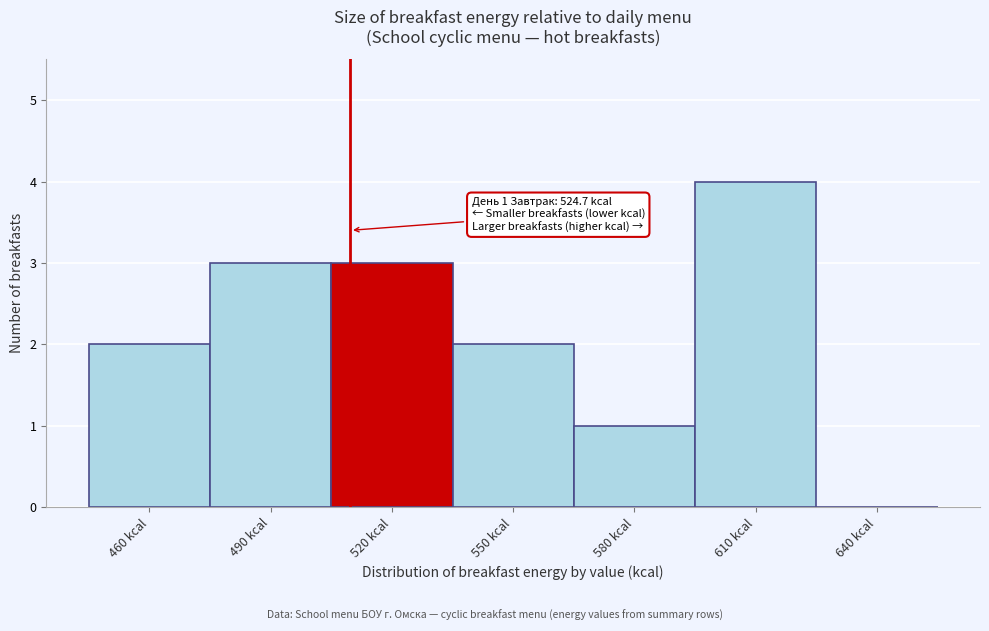

Reading left to right, transcribe all the data shown in this chart.

460 kcal=2	490 kcal=3	520 kcal=3	550 kcal=2	580 kcal=1	610 kcal=4	640 kcal=0